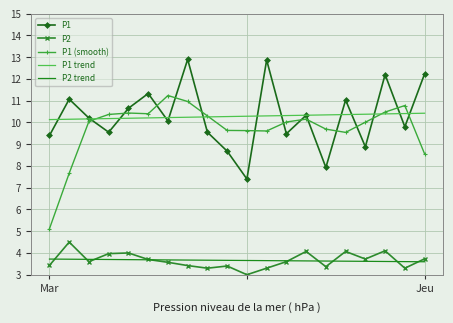

What is the highest value of the P2 series?

4.5